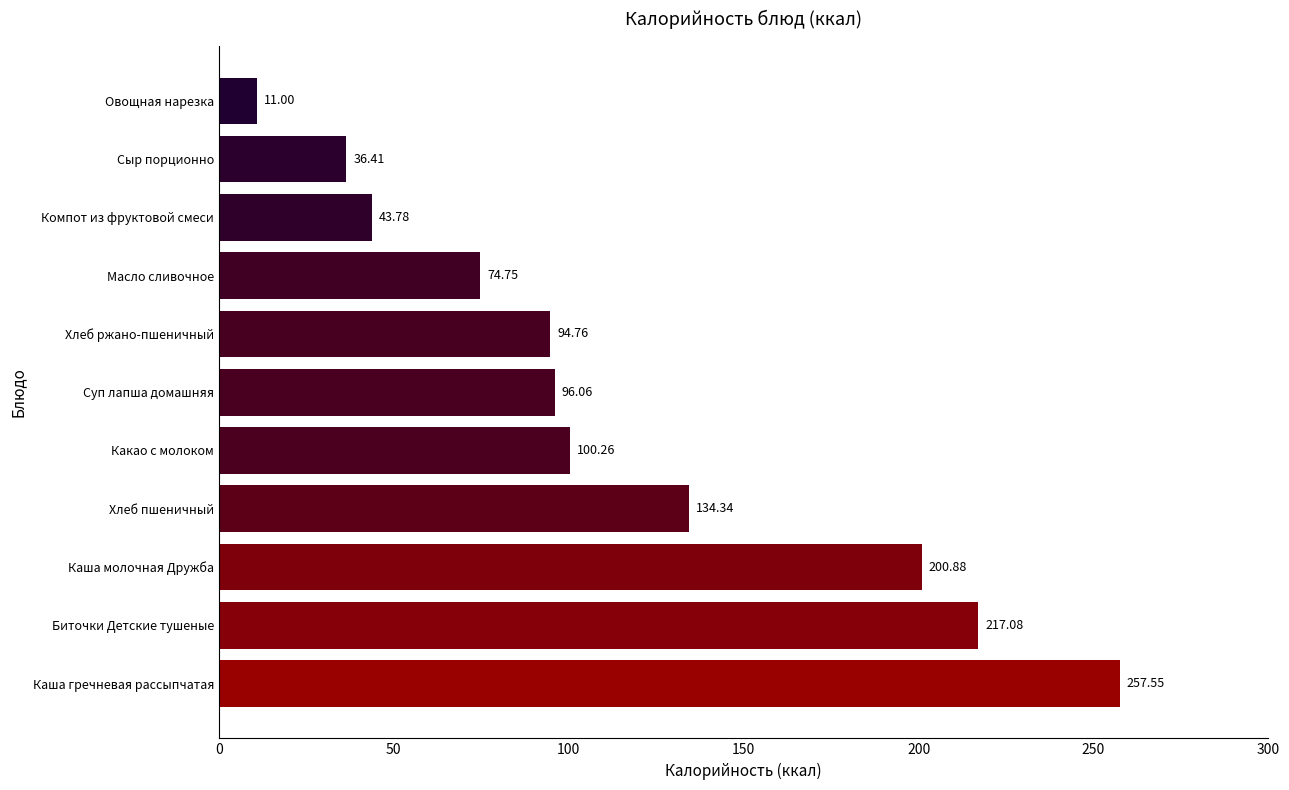

List the labels in order of value, smallest first.

Овощная нарезка, Сыр порционно, Компот из фруктовой смеси, Масло сливочное, Хлеб ржано-пшеничный, Суп лапша домашняя, Какао с молоком, Хлеб пшеничный, Каша молочная Дружба, Биточки Детские тушеные, Каша гречневая рассыпчатая